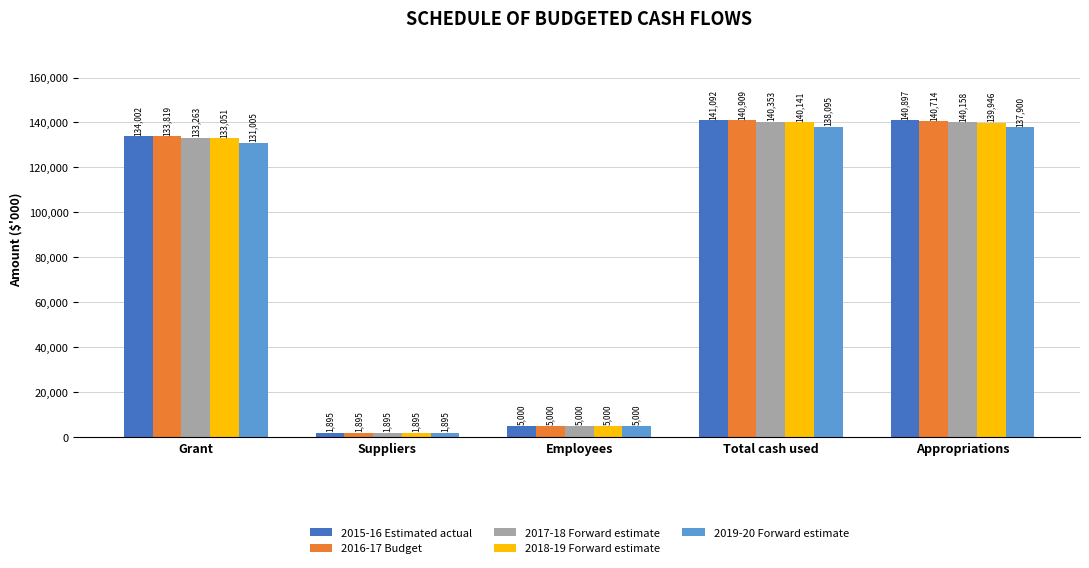

What is the minimum value for 2019-20 Forward estimate?

1895